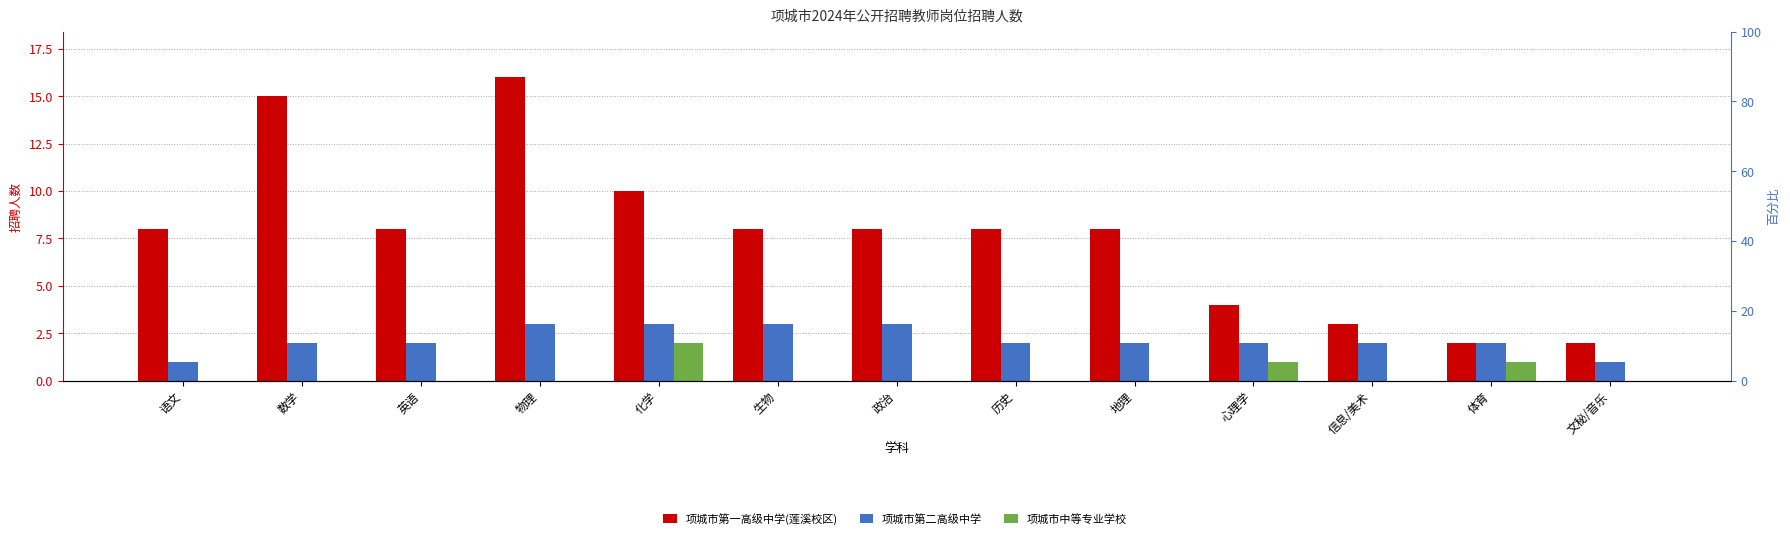

What is the sum of all 项城市第一高级中学(莲溪校区) values?

100